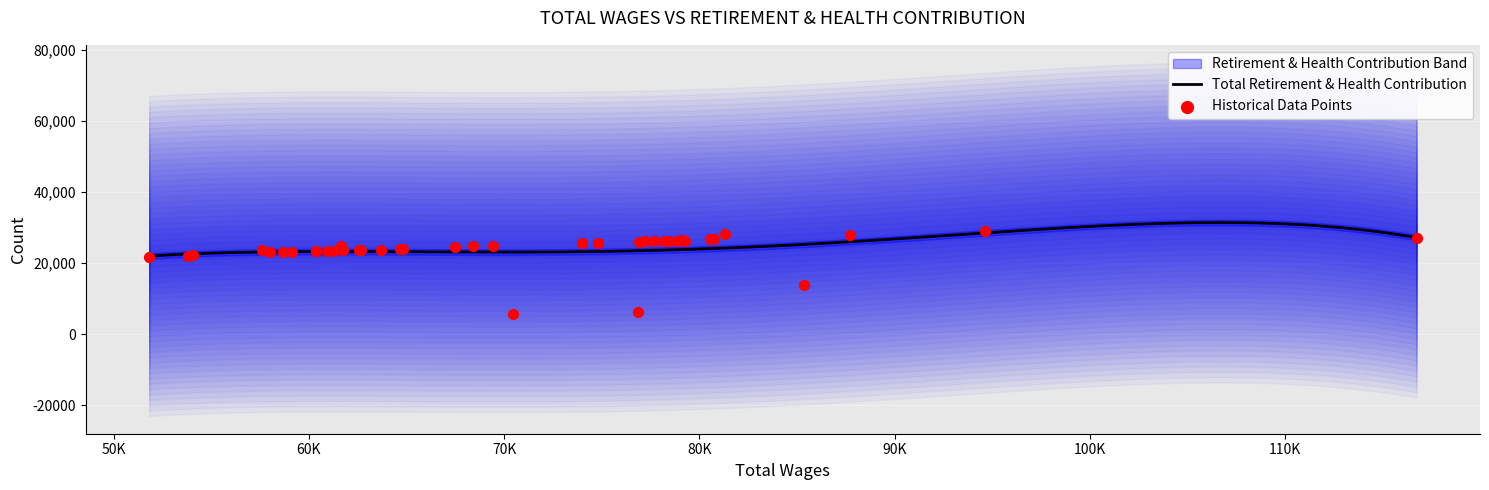

What is the highest value of the Total Retirement & Health Contribution series?

31360.5